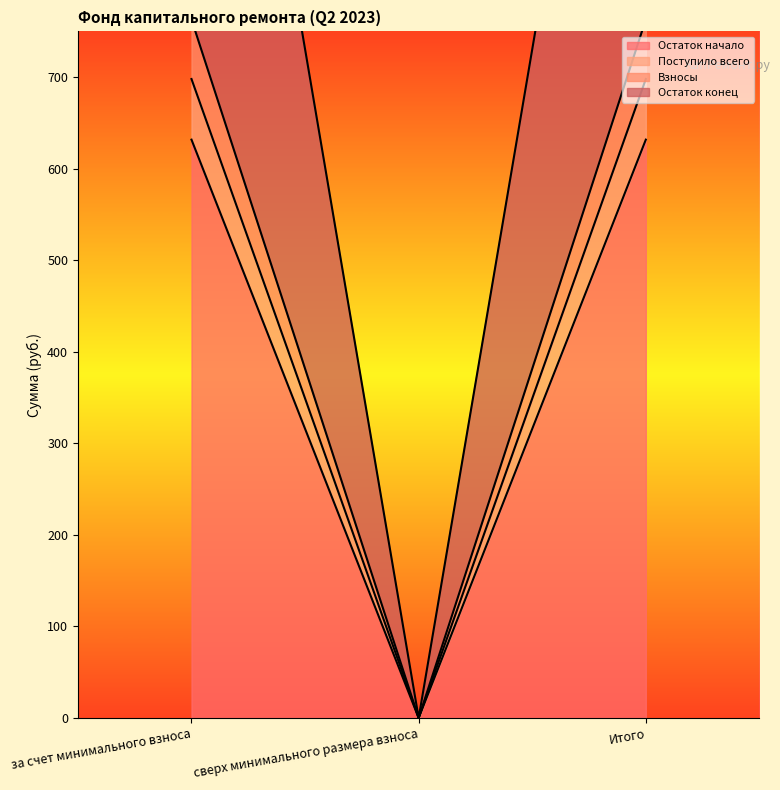

What is the sum of all Поступило всего values?

1263.5